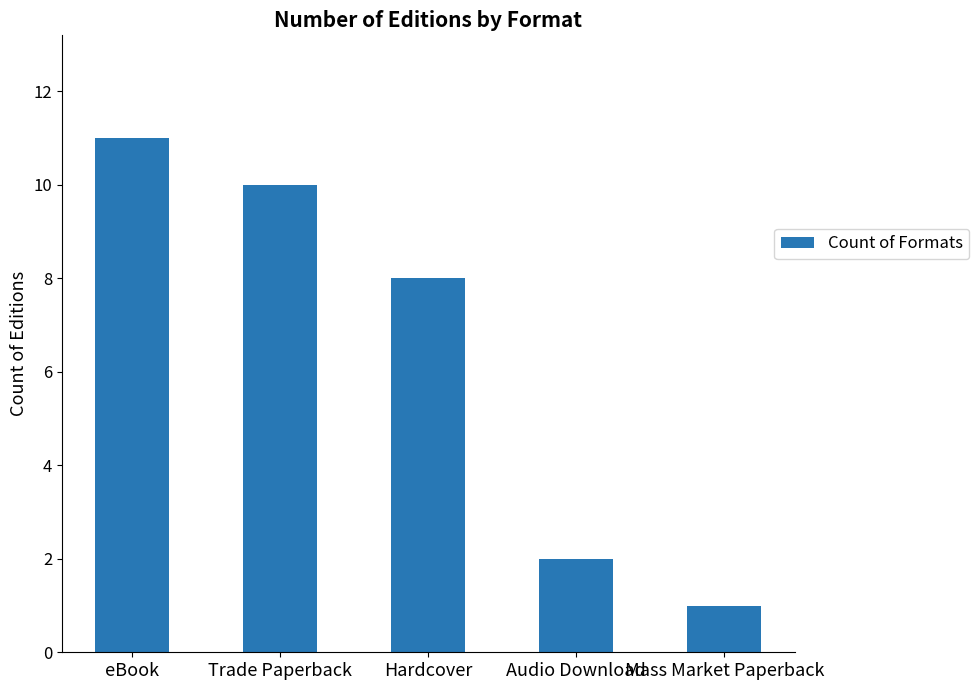

Which category has the highest value across all series?

eBook